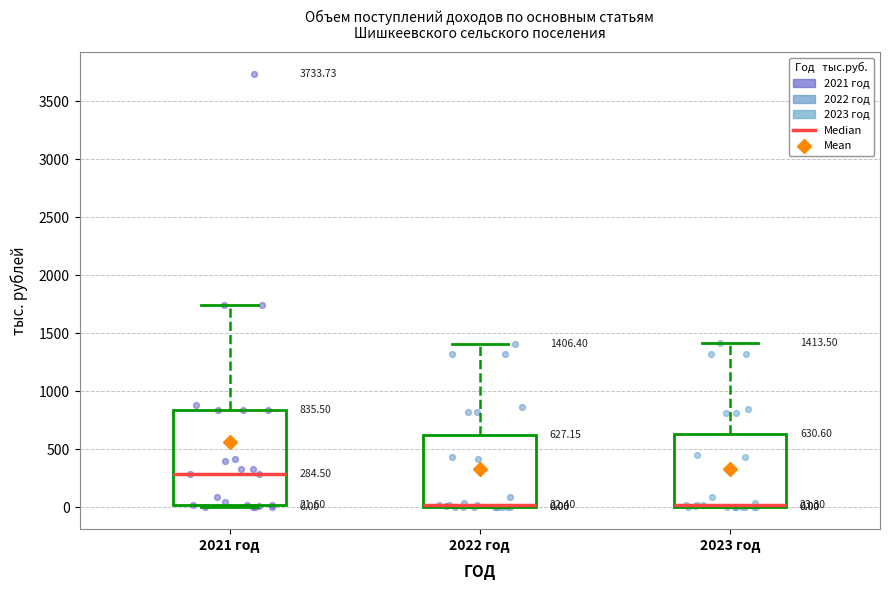

Comparing the boxes themselves (not the whiskers), which one is the tallest?

2021 год